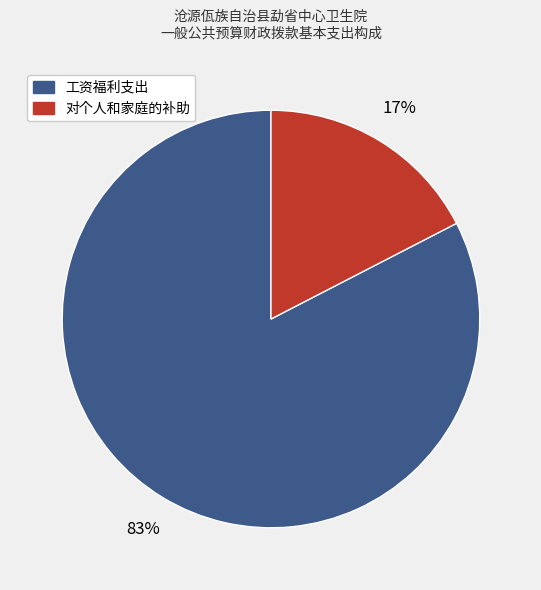

To the nearest percent, what is the combined percentage of 工资福利支出 and 对个人和家庭的补助?

100%